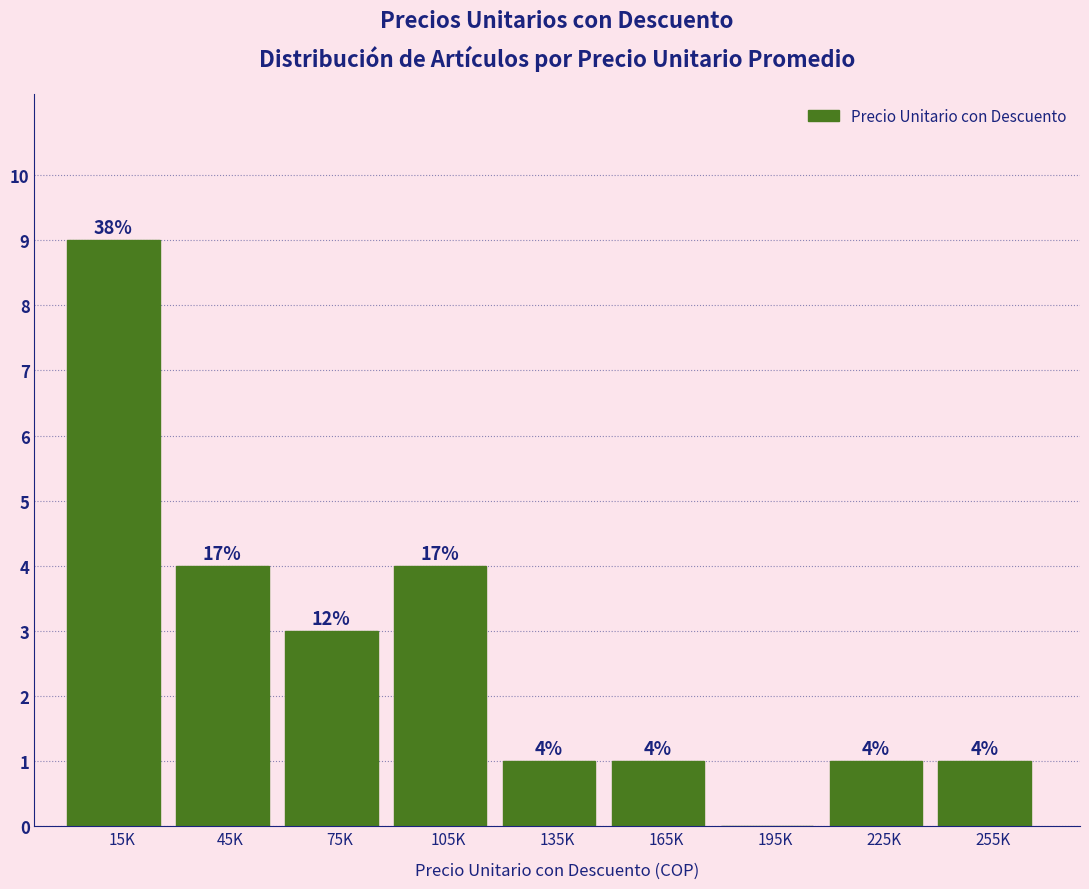

Reading left to right, what are all the values shown in this chart?

15K=9	45K=4	75K=3	105K=4	135K=1	165K=1	195K=0	225K=1	255K=1